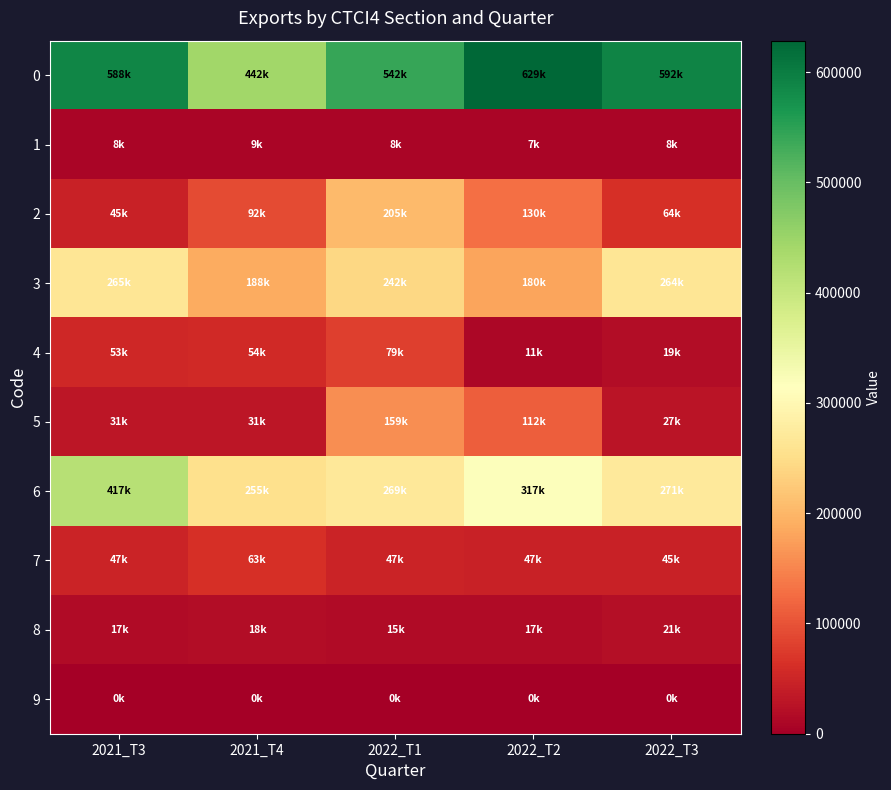

Reading right to left, extract all data points from this chart.

0: 2022_T3=591579.9	2022_T2=628552.7	2022_T1=542354.0	2021_T4=442372.6	2021_T3=588251.9
1: 2022_T3=7655.0	2022_T2=7393.5	2022_T1=7699.5	2021_T4=9043.6	2021_T3=7603.1
2: 2022_T3=63822.7	2022_T2=129617.7	2022_T1=205362.1	2021_T4=91675.7	2021_T3=44953.5
3: 2022_T3=264498.4	2022_T2=179648.2	2022_T1=242135.4	2021_T4=188375.8	2021_T3=265020.6
4: 2022_T3=19312.1	2022_T2=11017.1	2022_T1=79327.0	2021_T4=54389.2	2021_T3=52540.7
5: 2022_T3=27228.6	2022_T2=111517.6	2022_T1=158847.1	2021_T4=31294.8	2021_T3=31444.5
6: 2022_T3=270770.7	2022_T2=317348.5	2022_T1=269136.6	2021_T4=254743.8	2021_T3=417460.9
7: 2022_T3=45135.7	2022_T2=46516.9	2022_T1=47053.1	2021_T4=63310.3	2021_T3=47339.6
8: 2022_T3=21160.4	2022_T2=16649.0	2022_T1=15218.8	2021_T4=18173.8	2021_T3=17171.2
9: 2022_T3=115.1	2022_T2=42.8	2022_T1=0.0	2021_T4=0.0	2021_T3=31.8